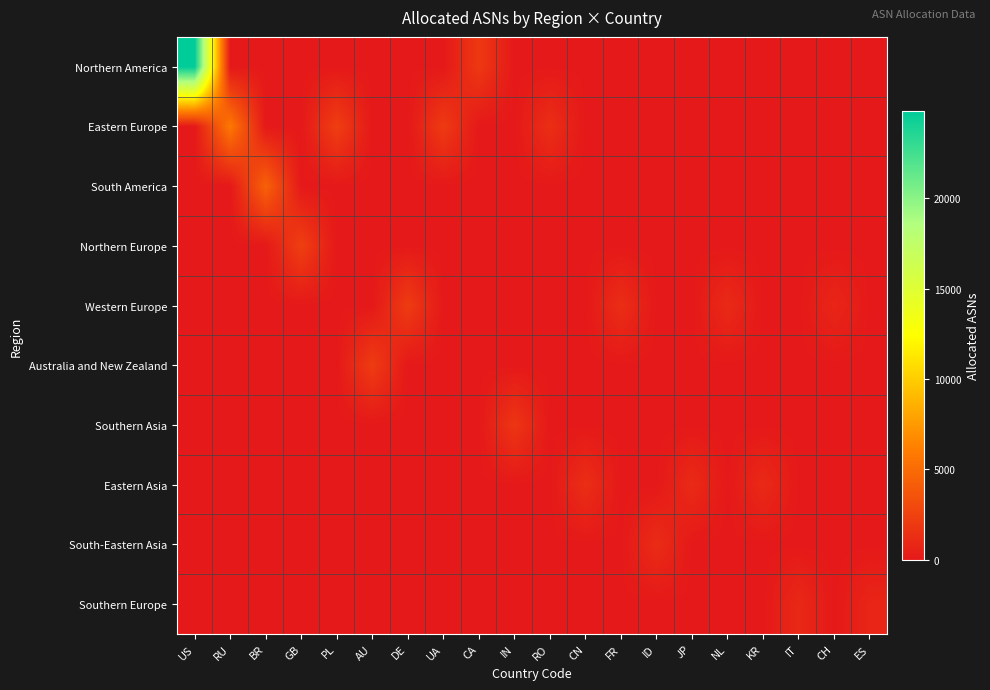

What is the total value across all series at JP?

1084